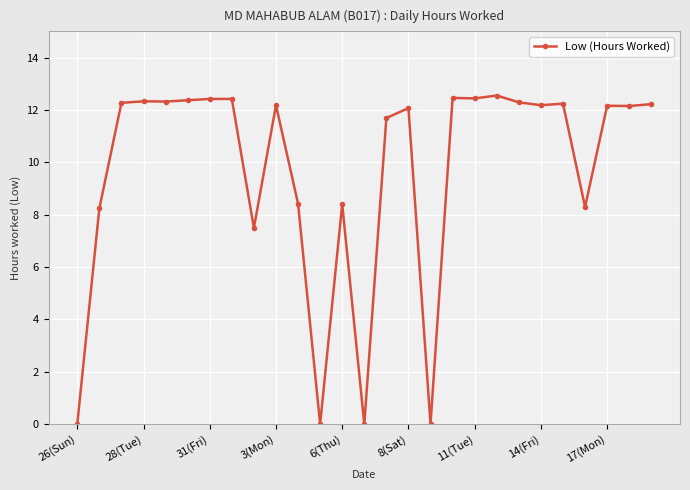

What is the maximum value shown in the chart?

12.6